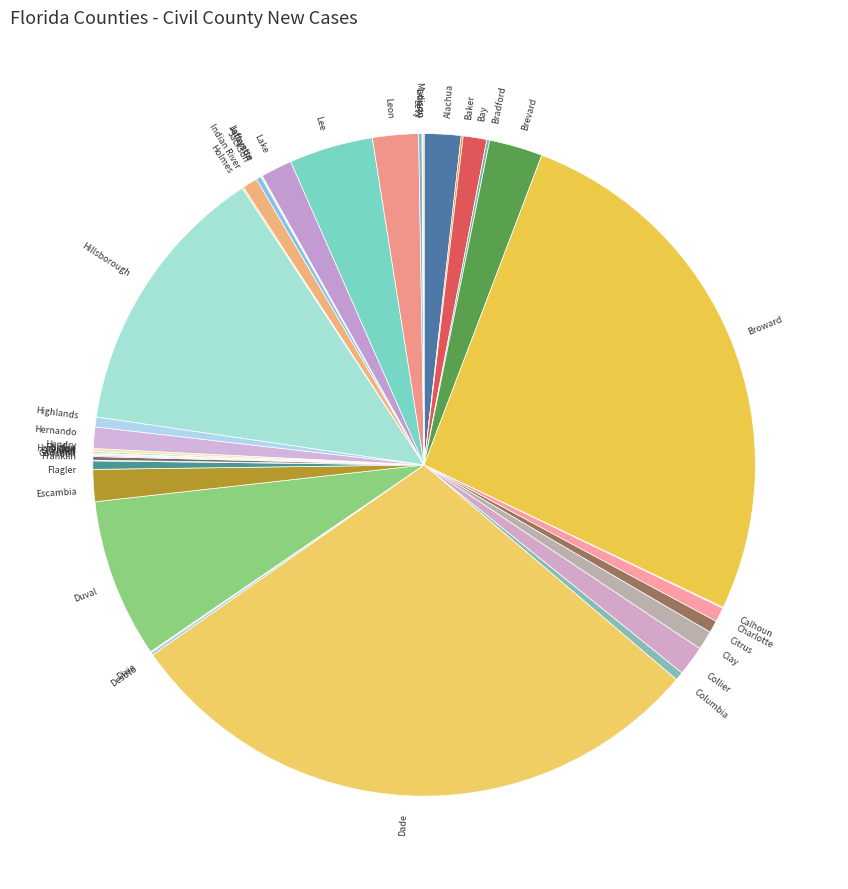

What is the largest slice in the pie chart?

Dade